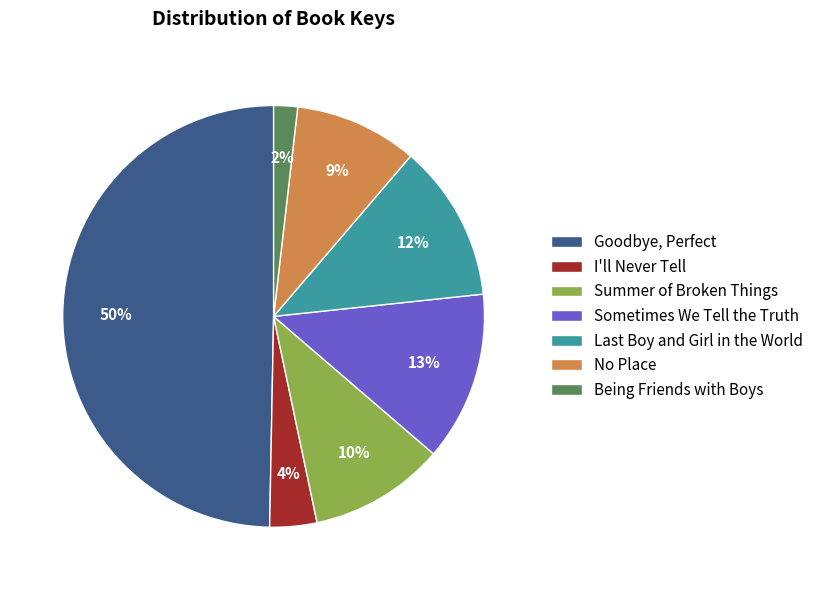

Combined, do Goodbye, Perfect and Sometimes We Tell the Truth account for over 50%?

Yes